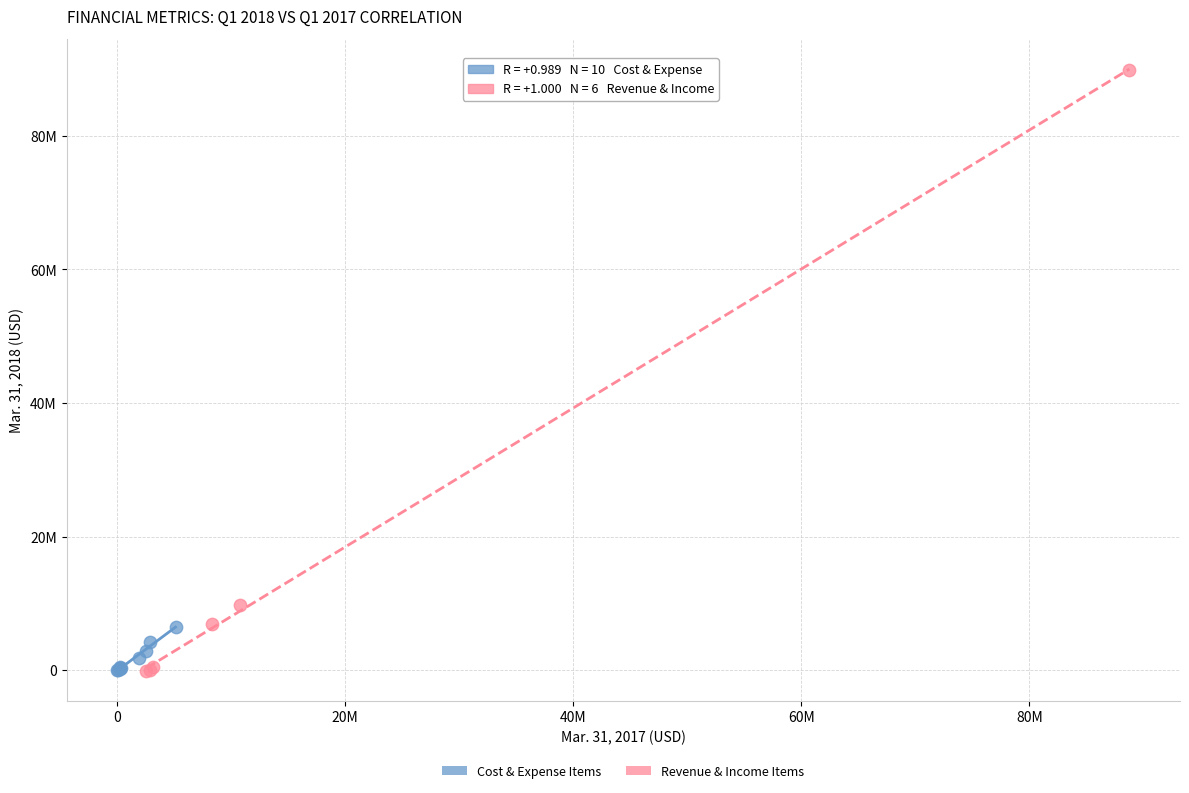

Which series reaches the maximum Y coordinate?

Revenue & Income Items